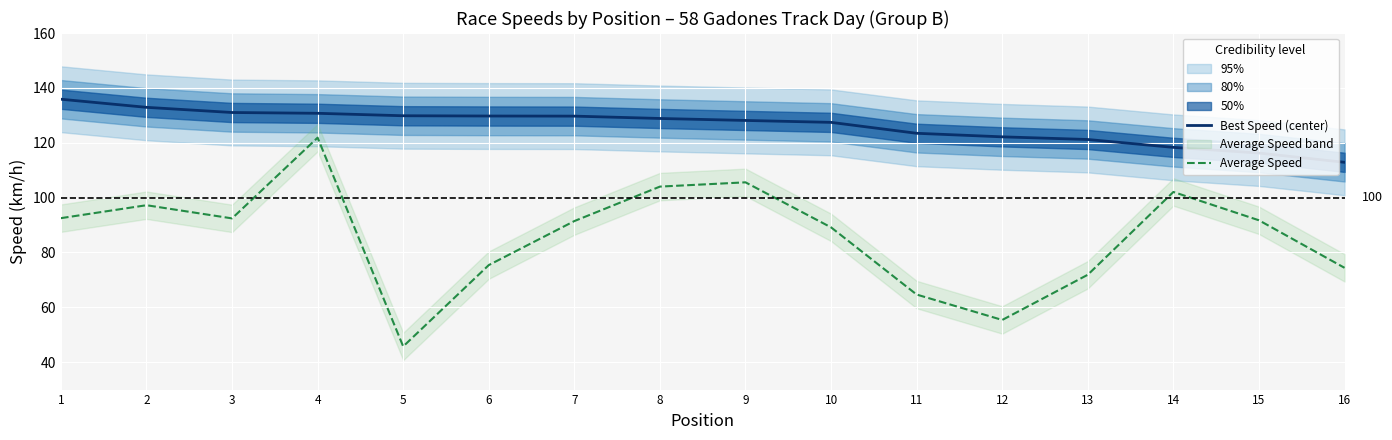

How many lines are shown in the chart?

2